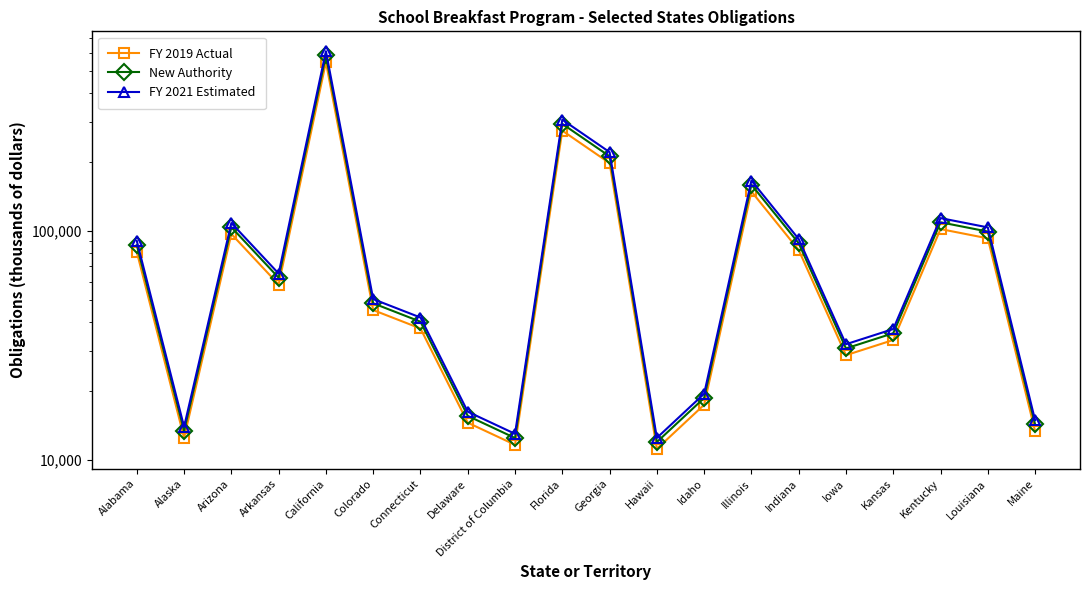

What position from the left is Indiana?

15